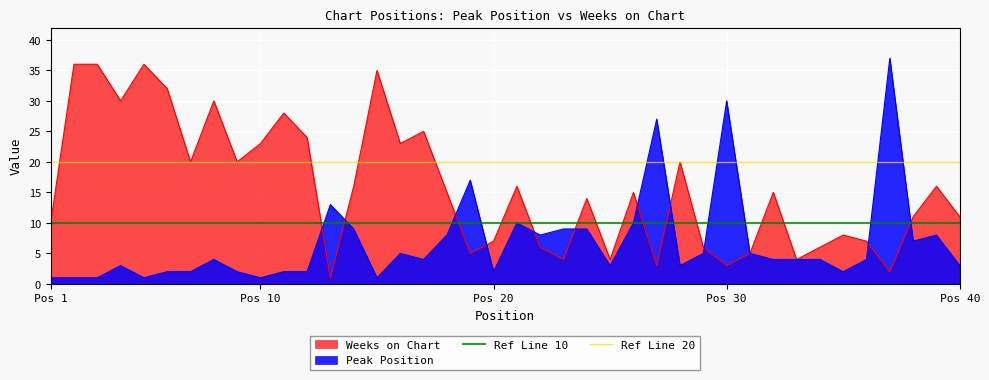

Is it true that Weeks on Chart equals 3 at Pos 1?

False